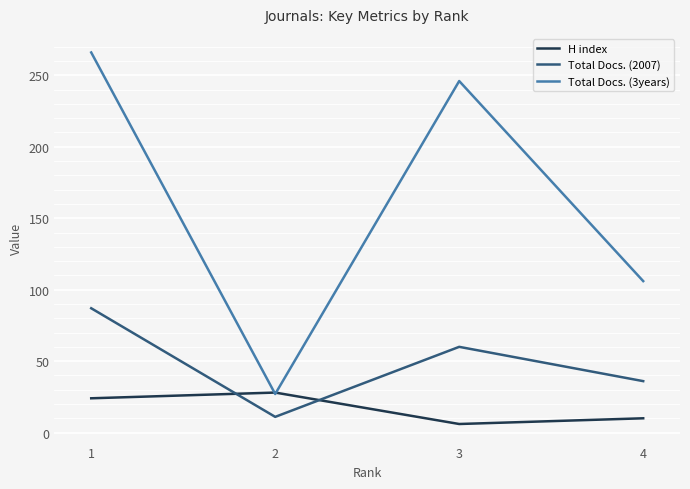

True or false: Total Docs. (3years) and Total Docs. (2007) intersect in this chart.

False